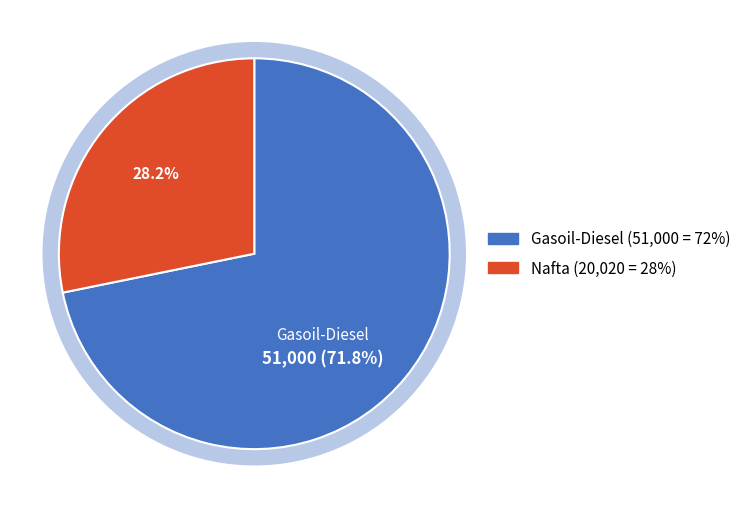

What portion of the pie excludes Gasoil-Diesel?

28.2%